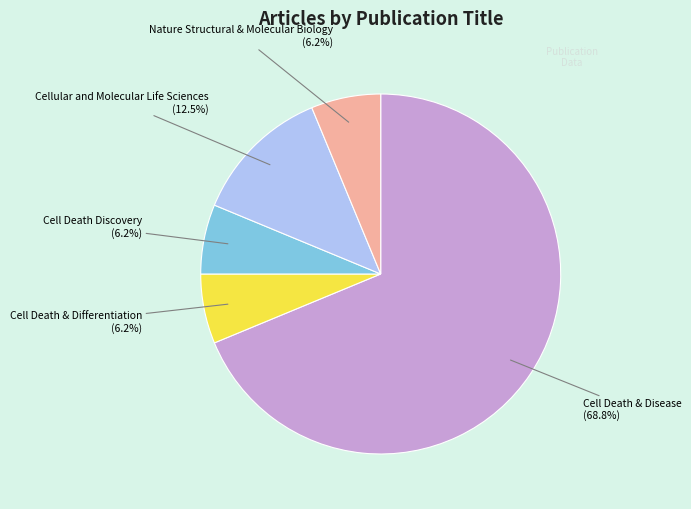

Does any single category account for the majority?

Yes